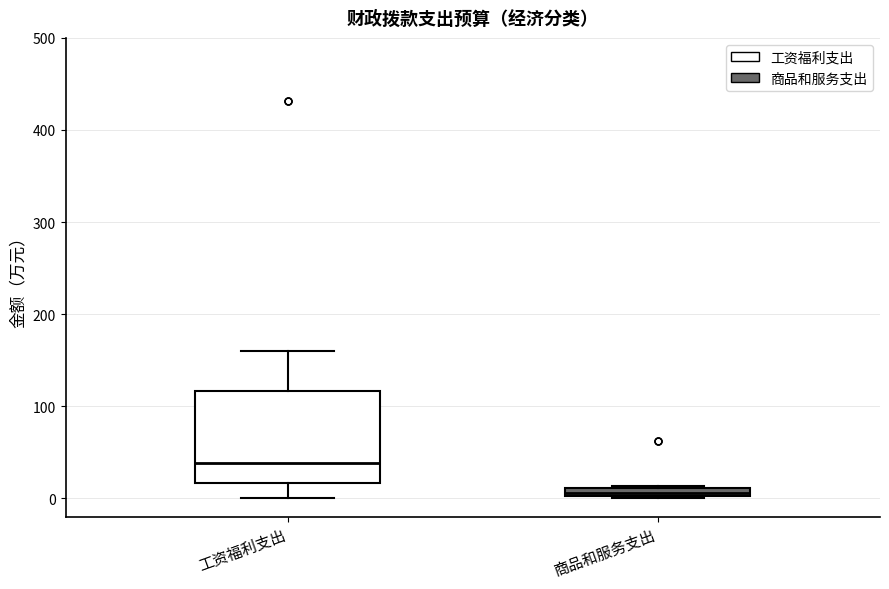

Which box has the lowest median line?

商品和服务支出